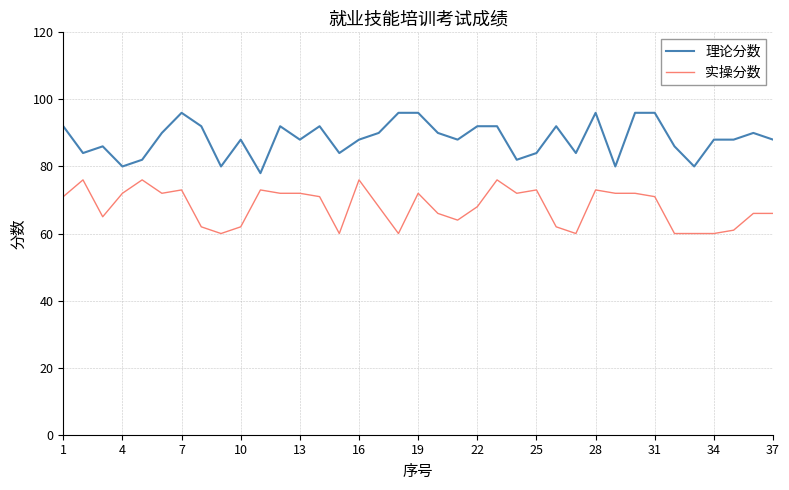

What are all the series names shown in the legend?

理论分数, 实操分数